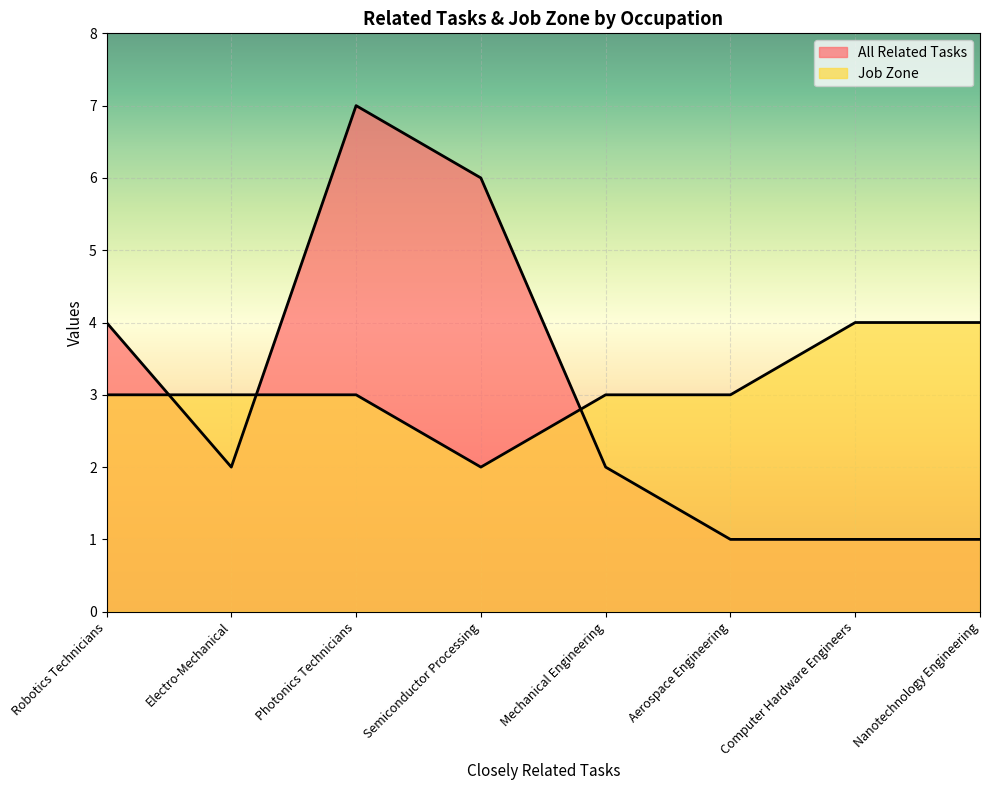

What is the spread (max minus min) of values at Electro-Mechanical?

1